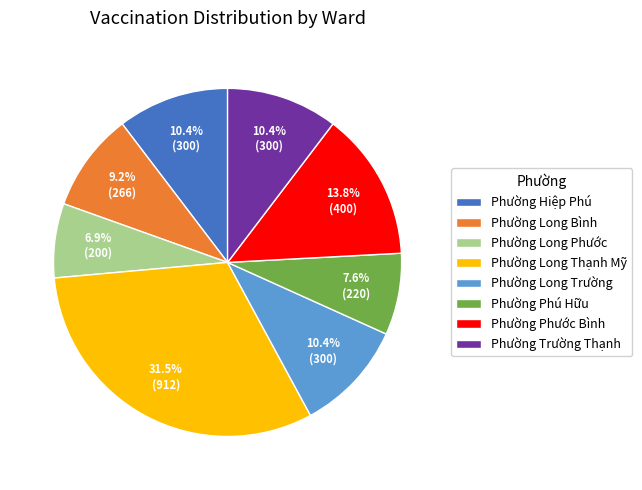

What is the largest slice in the pie chart?

Phường Long Thạnh Mỹ